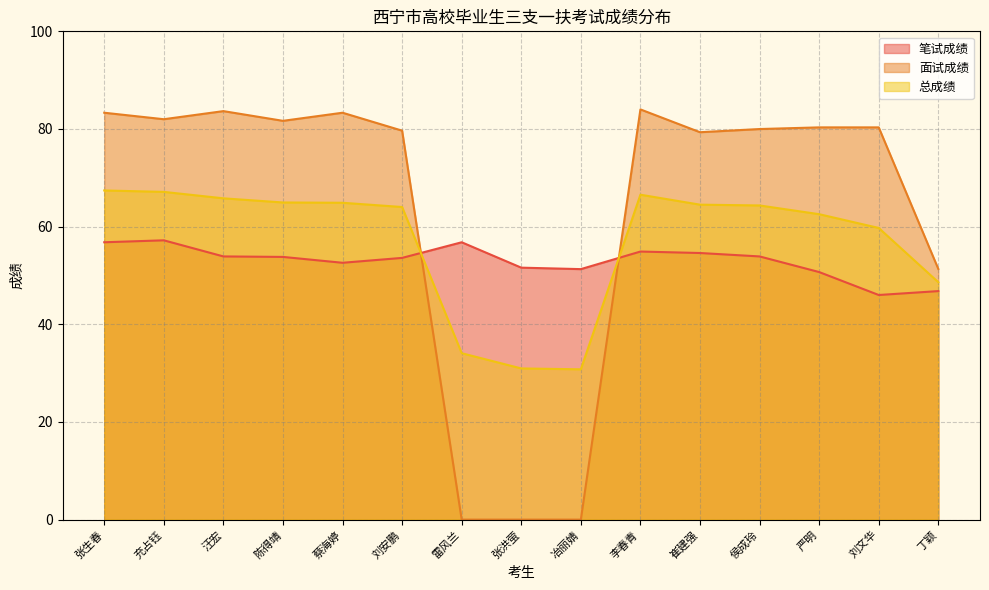

At which category does 面试成绩 reach its first local valley?

充占钰